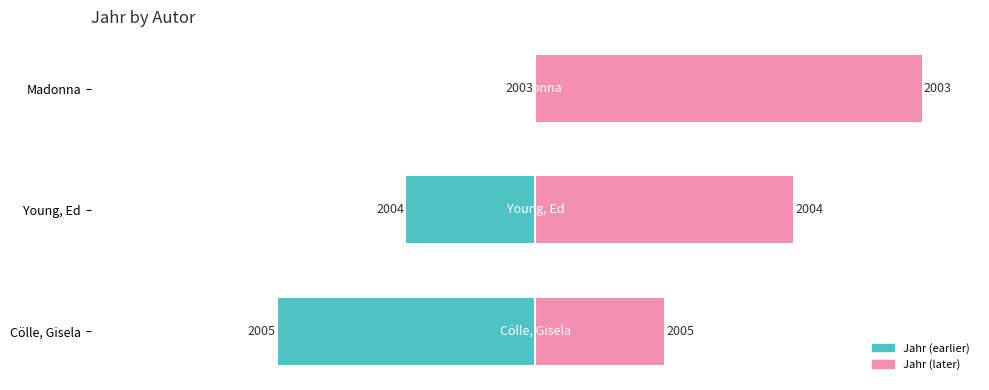

The Jahr (left) series shows -107.0 at Cölle, Gisela. True or false?

False